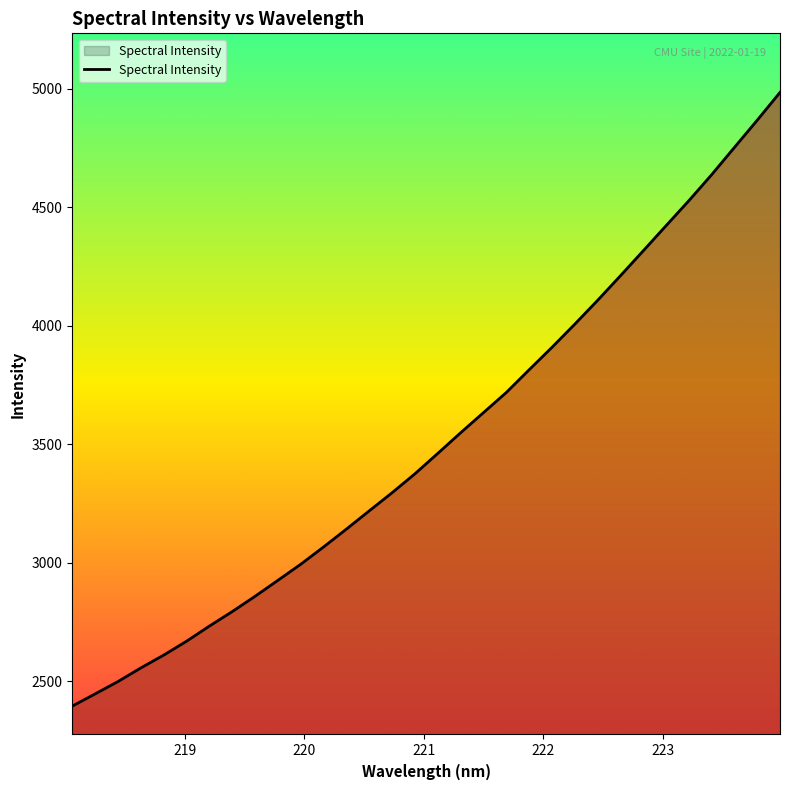

What is the maximum value shown in the chart?

4983.6